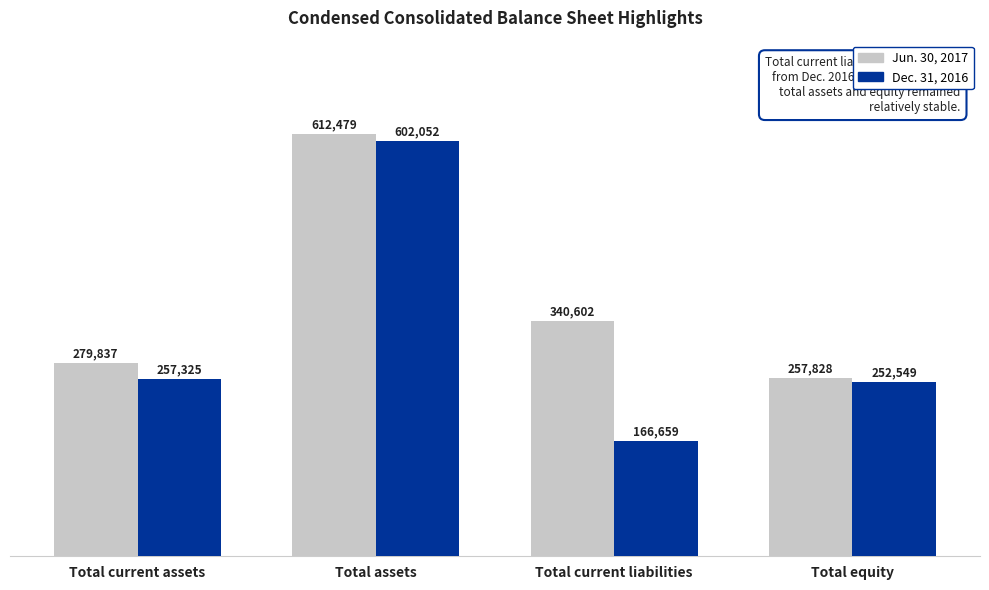

Is it true that Dec. 31, 2016 equals 91070 at Total current assets?

False